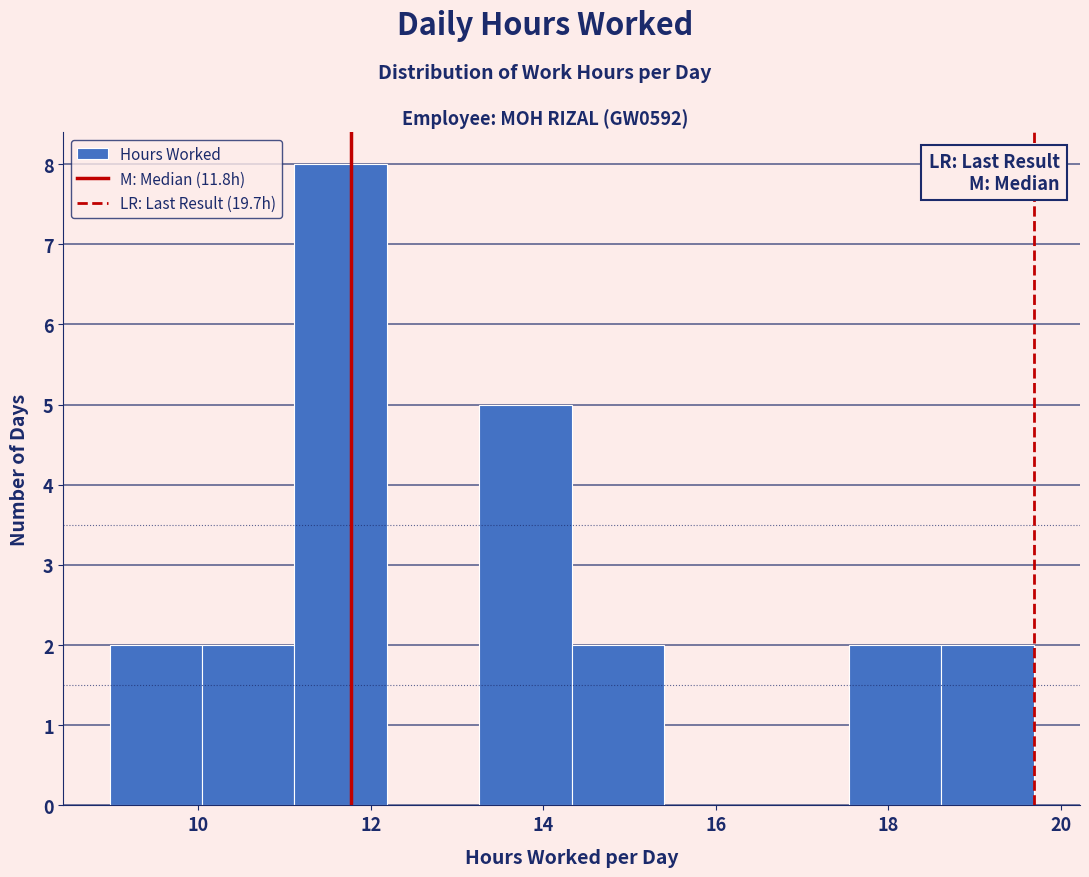

Reading left to right, list every bar in this chart as the range it spans on the x-axis followed by its height. Neither the bar edges nor the heights are printed on the chart, so give them approximately, as read against the axes.

9.0 to 10.0: 2
10.0 to 11.2: 2
11.2 to 12.2: 8
12.2 to 13.2: 0
13.2 to 14.4: 5
14.4 to 15.4: 2
15.4 to 16.4: 0
16.4 to 17.6: 0
17.6 to 18.6: 2
18.6 to 19.6: 2